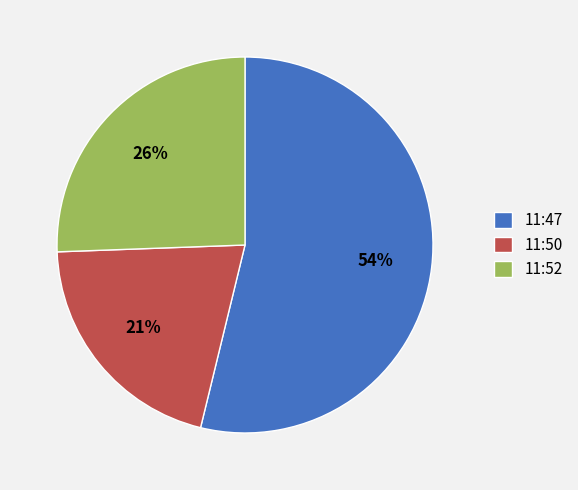

To the nearest percent, what is the difference between the 11:50 and 11:47 slice percentages?

33%